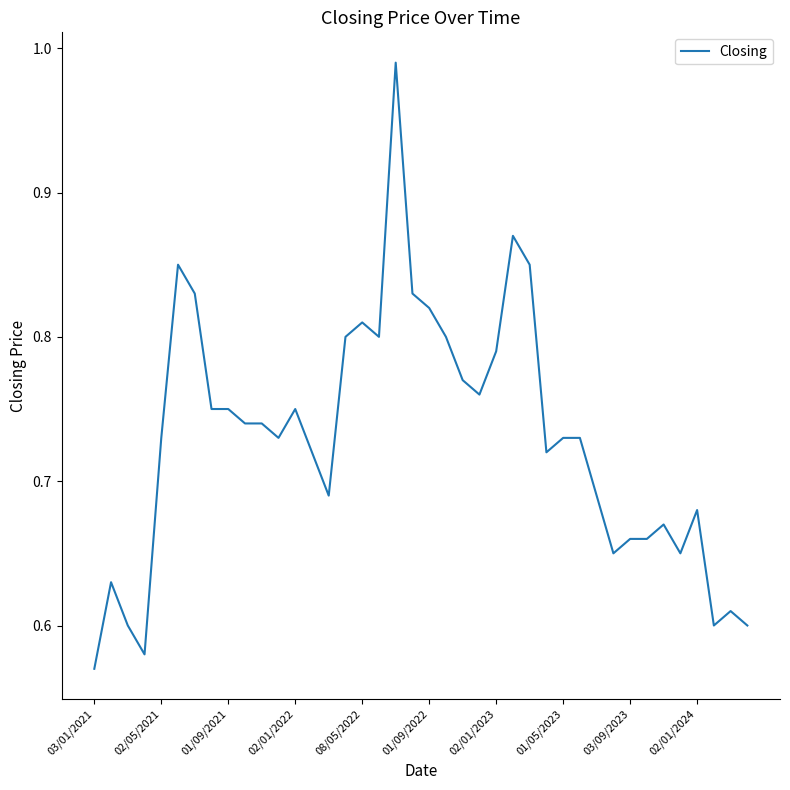

Does the chart display data point markers on the line(s)?

No